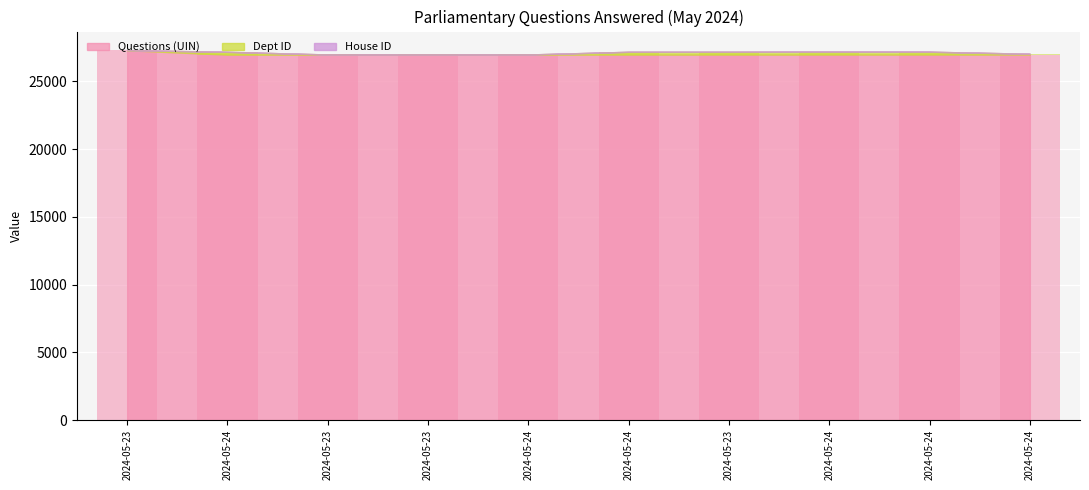

What value does the Dept ID series have at 2024-05-24, to the nearest 10?

60